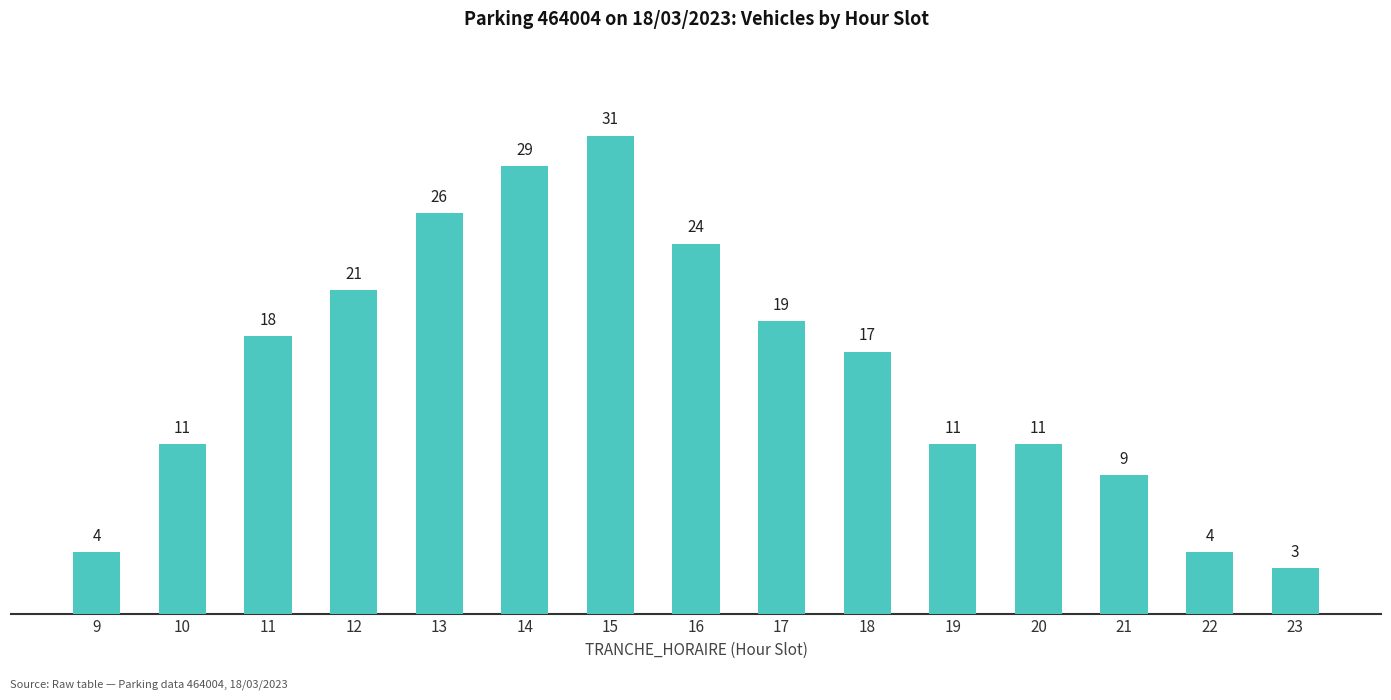

What is the difference between the second highest and minimum values?

26